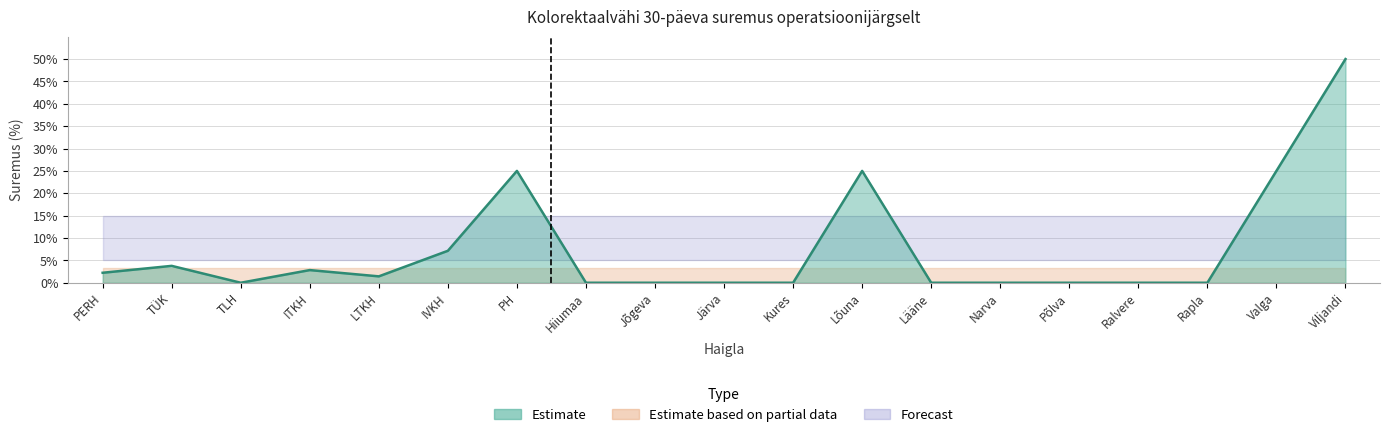

In mortality_rate, how many points are lower than both neighbors (excluding endpoints)?

2